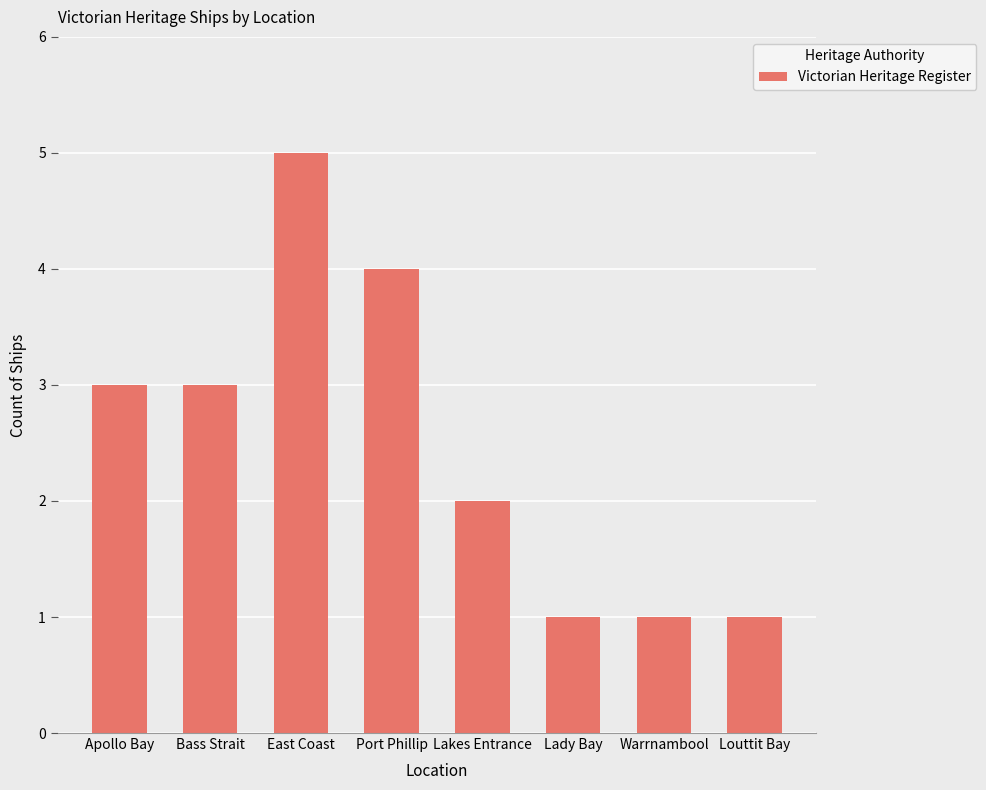

Which label corresponds to the largest value in the chart?

East Coast